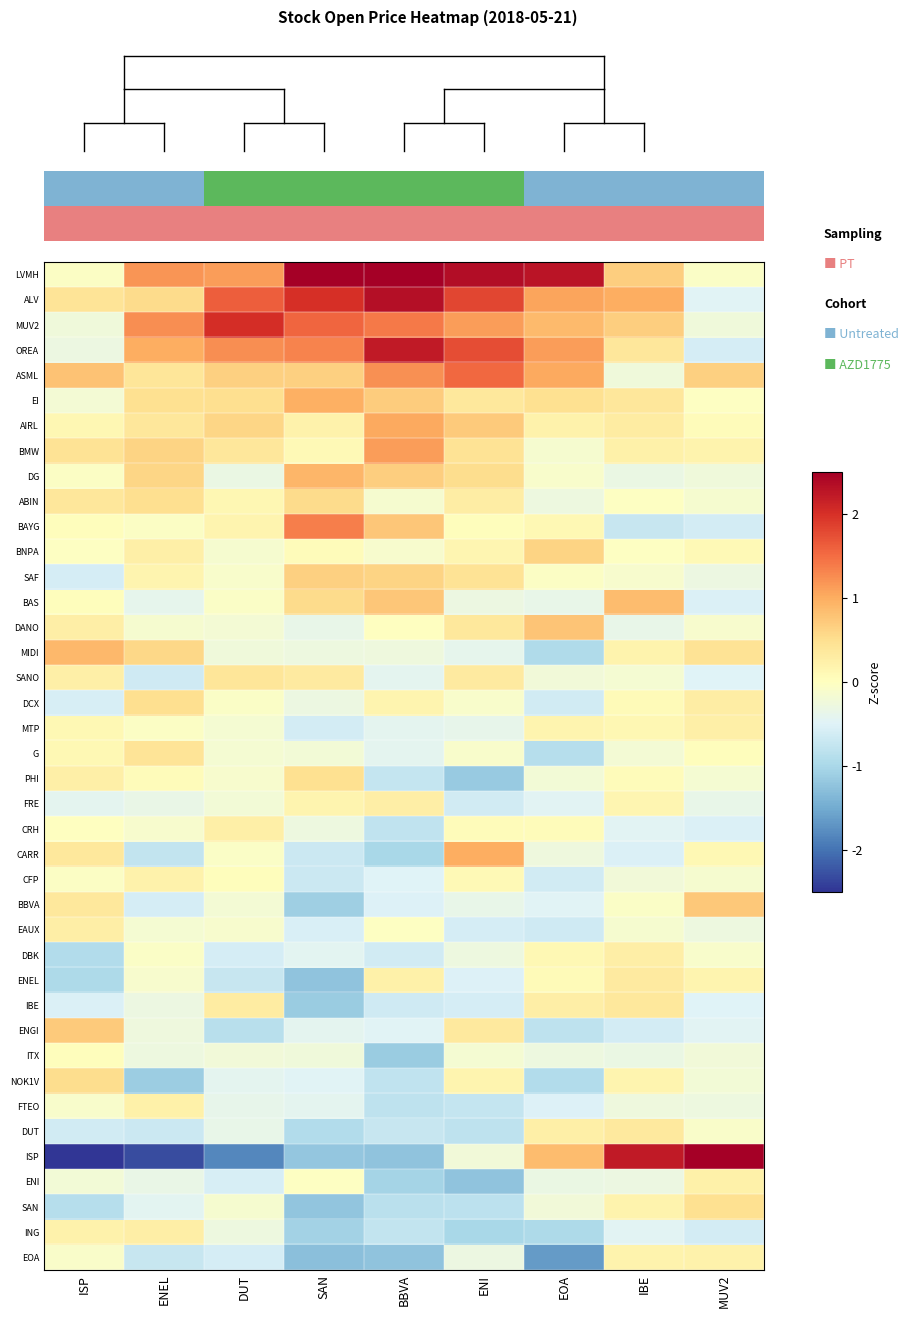

Is the value of EI at EOA greater than the value of CRH at EOA?

Yes